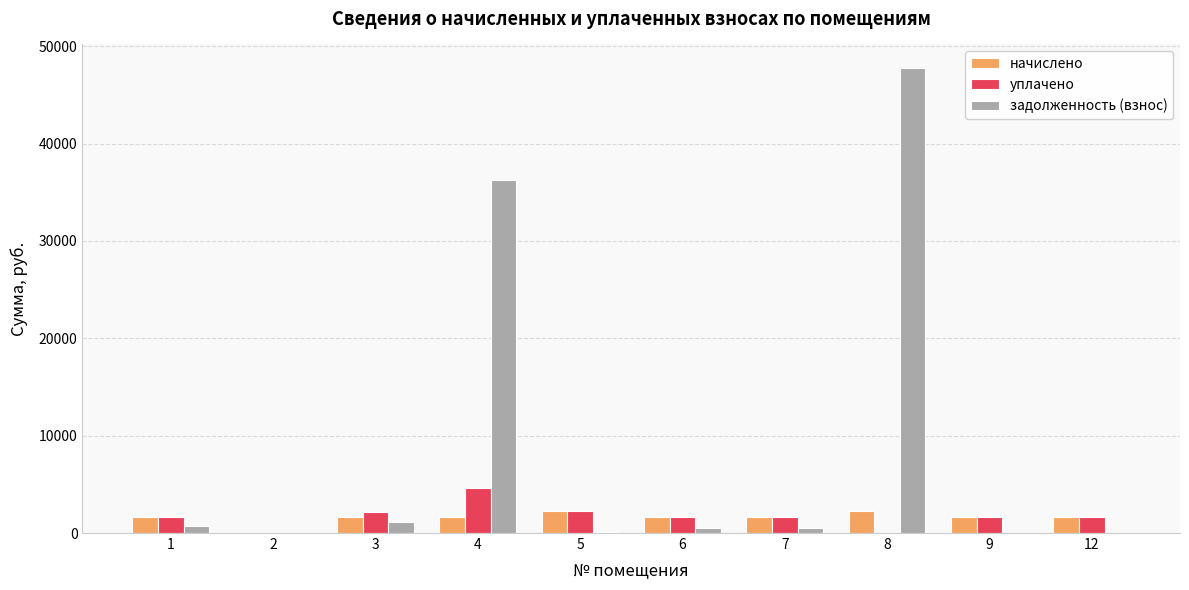

What is the highest value of the задолженность (взнос) series?

47800.1